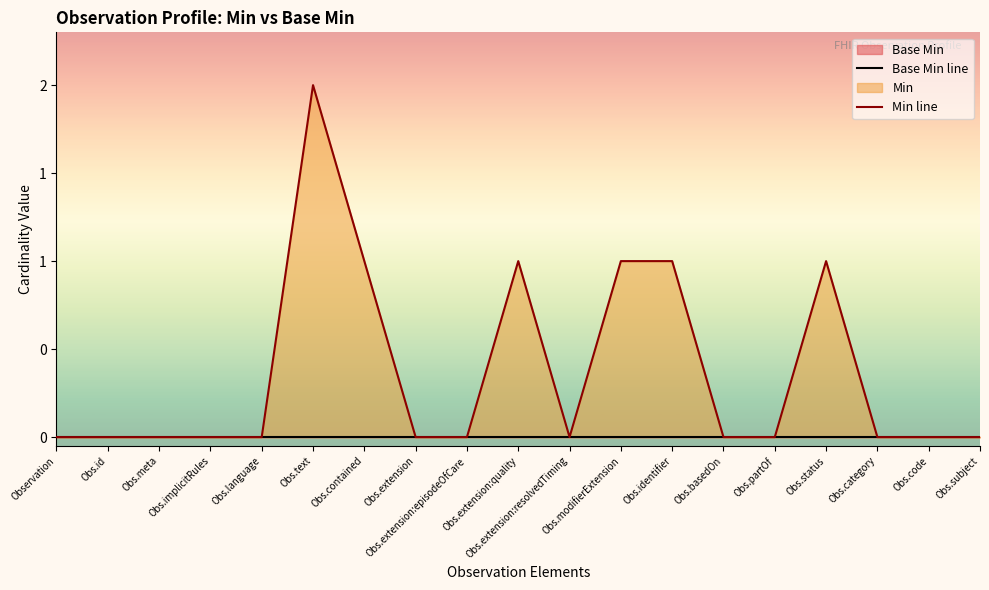

What is the highest value of the Min line series?

2